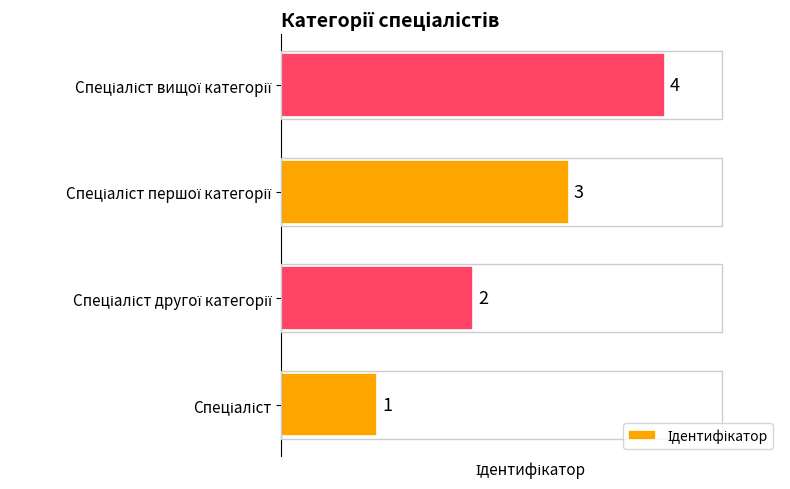

What is the sum of all values?

10